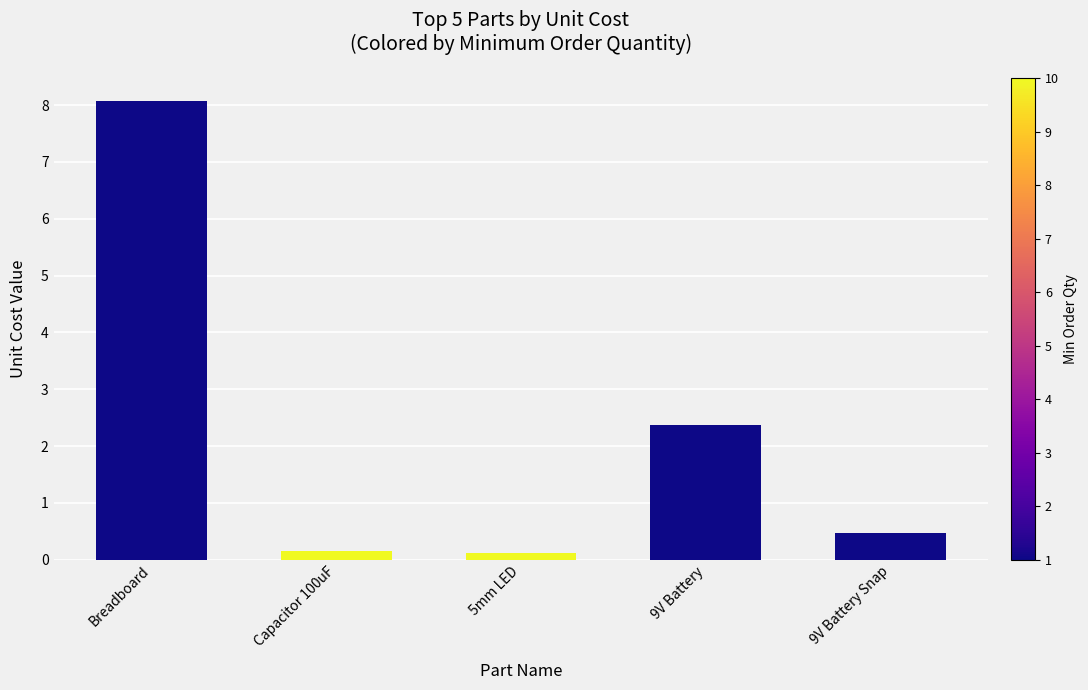

What is the sum of all values?

11.2